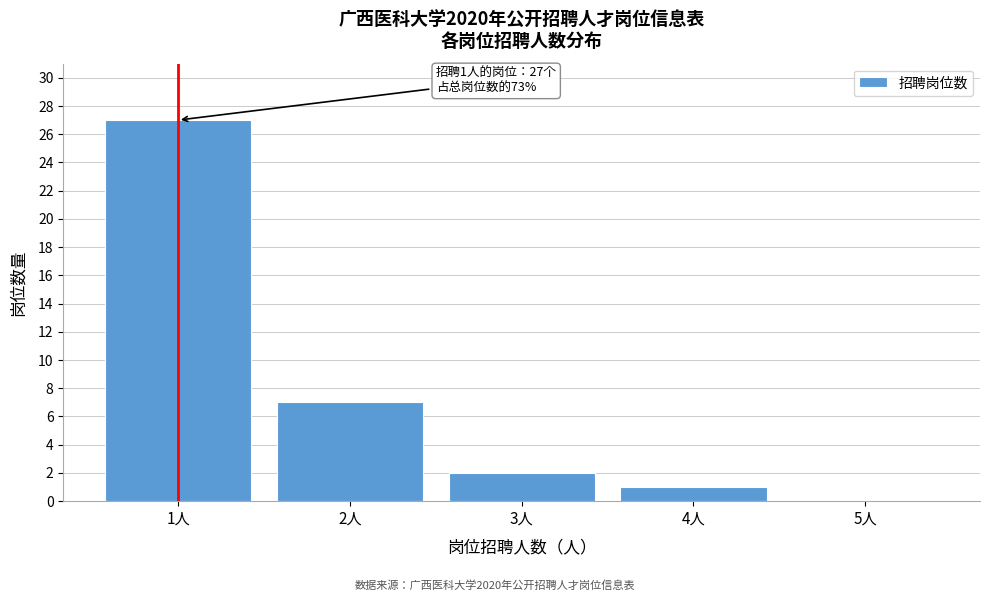

Reading left to right, transcribe all the data shown in this chart.

1人=27	2人=7	3人=2	4人=1	5人=0